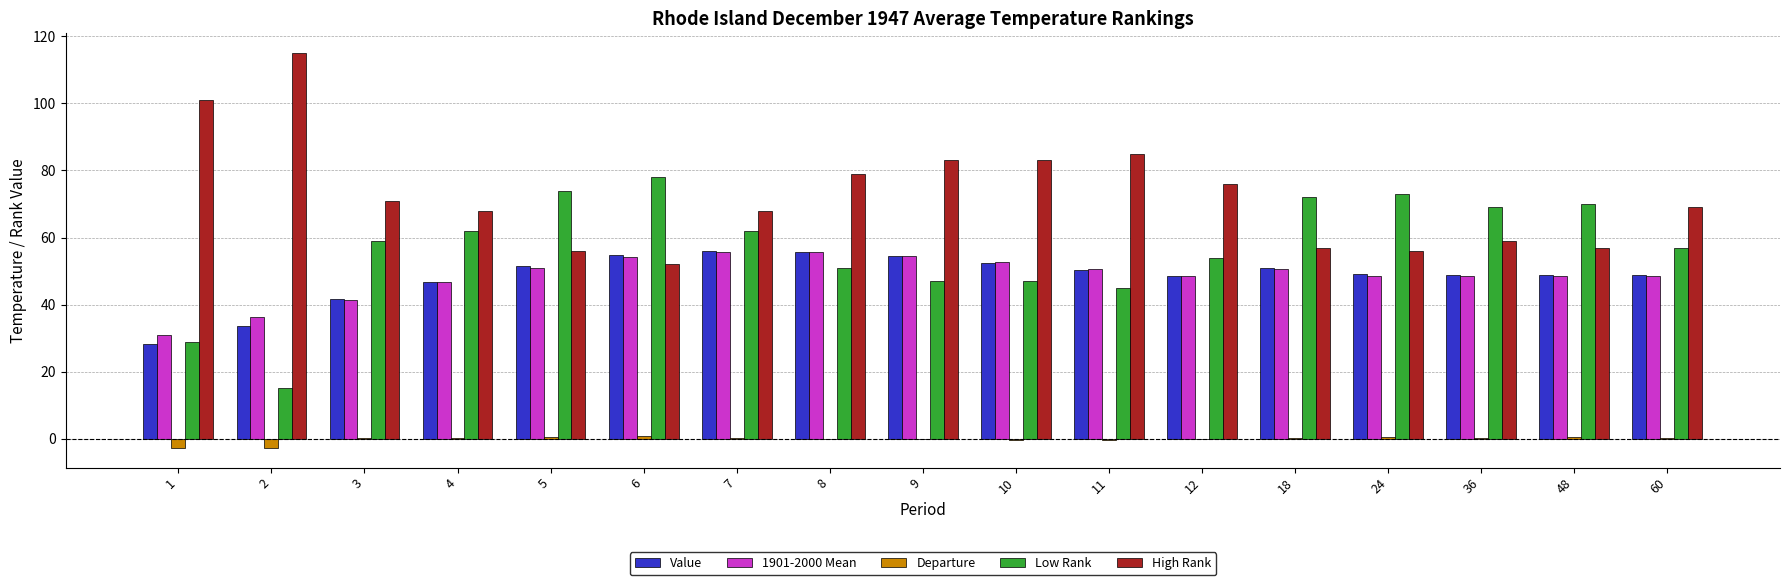

Count the number of data series in this chart.

5